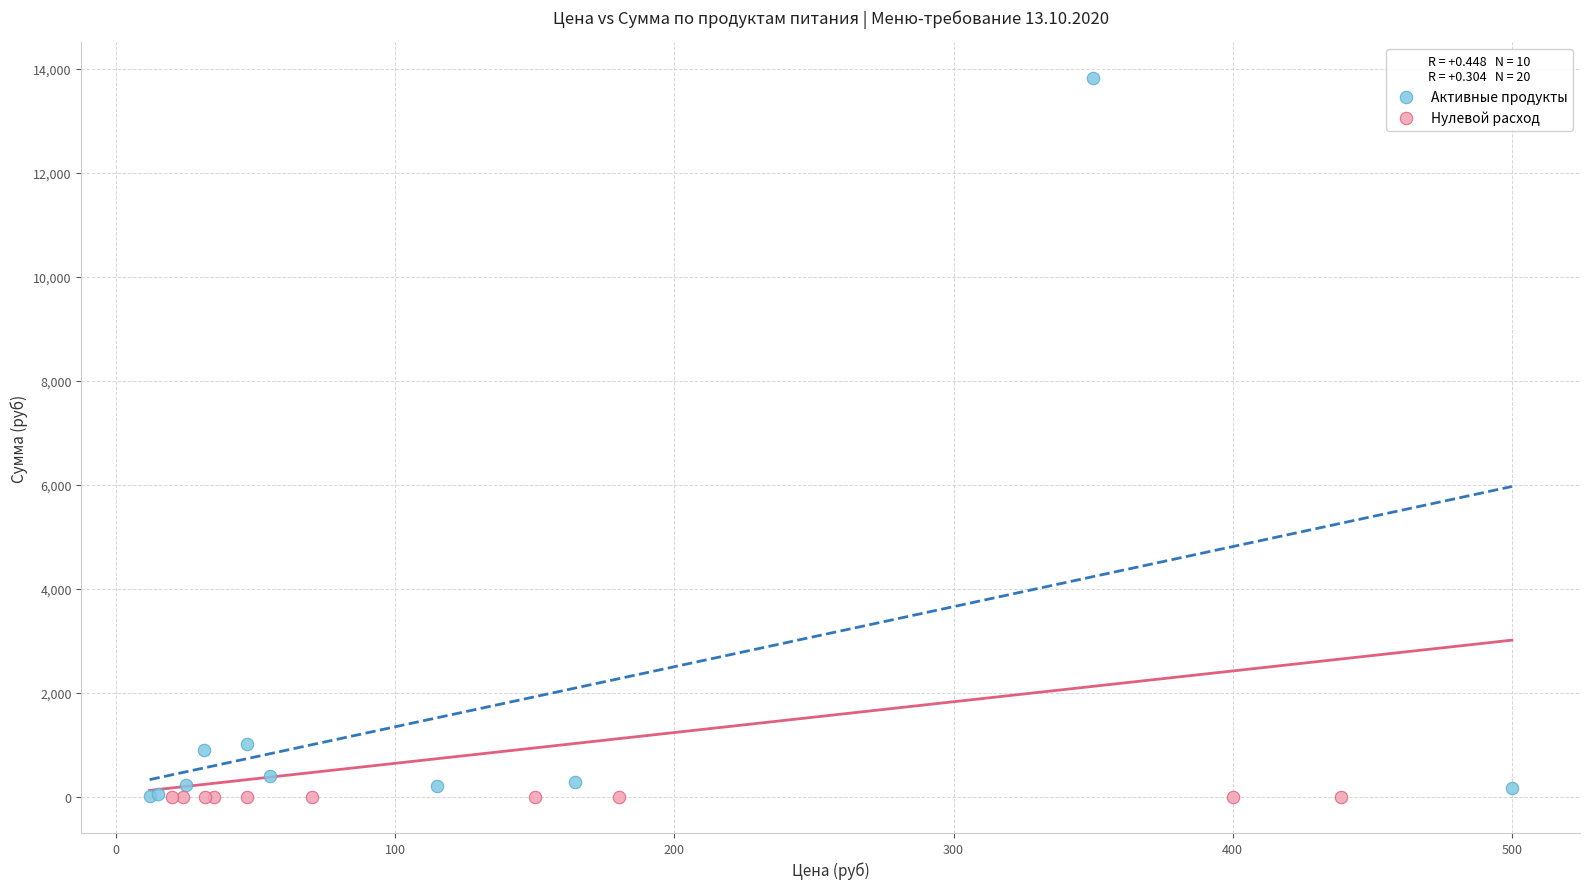

Which series contains the highest Y value?

Активные продукты